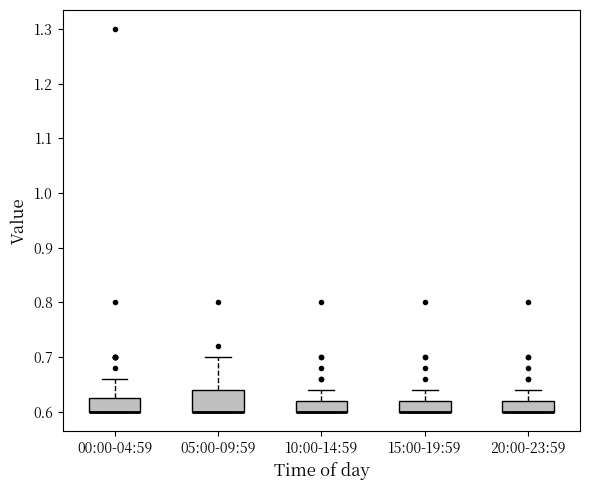

Where is the lower edge of the box for 00:00-04:59 on the y-axis? The values are not printed on the chart, so give them approximately, as read against the axis.

0.60